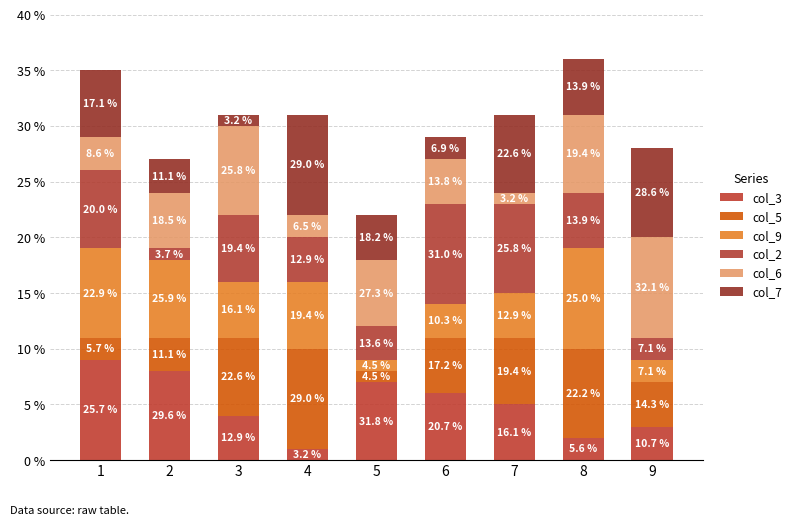

How many bars are there in total?

9